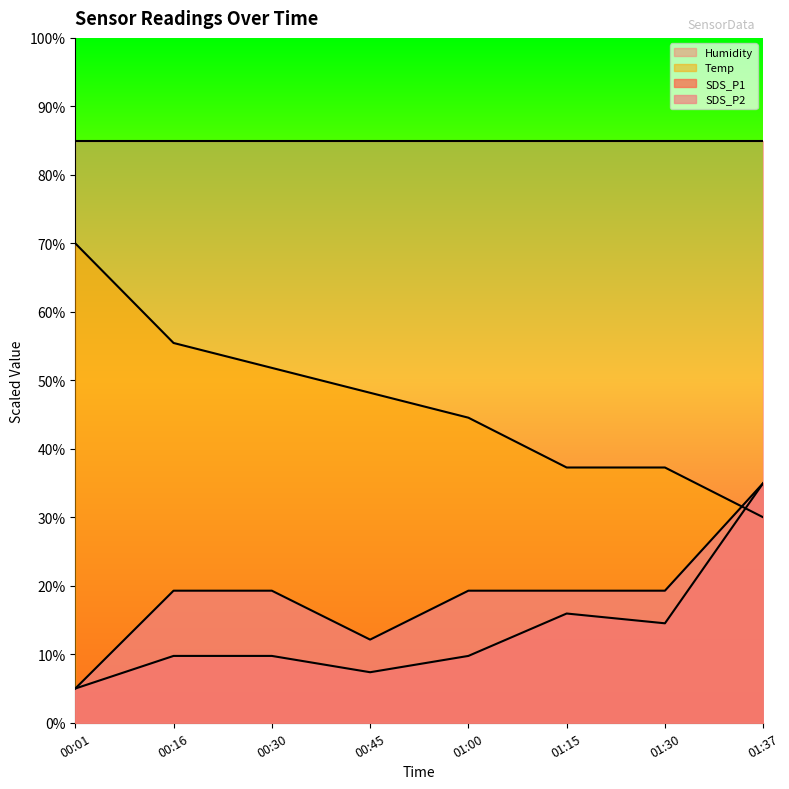

The value of Temp at 00:01 is 70.0. True or false?

True